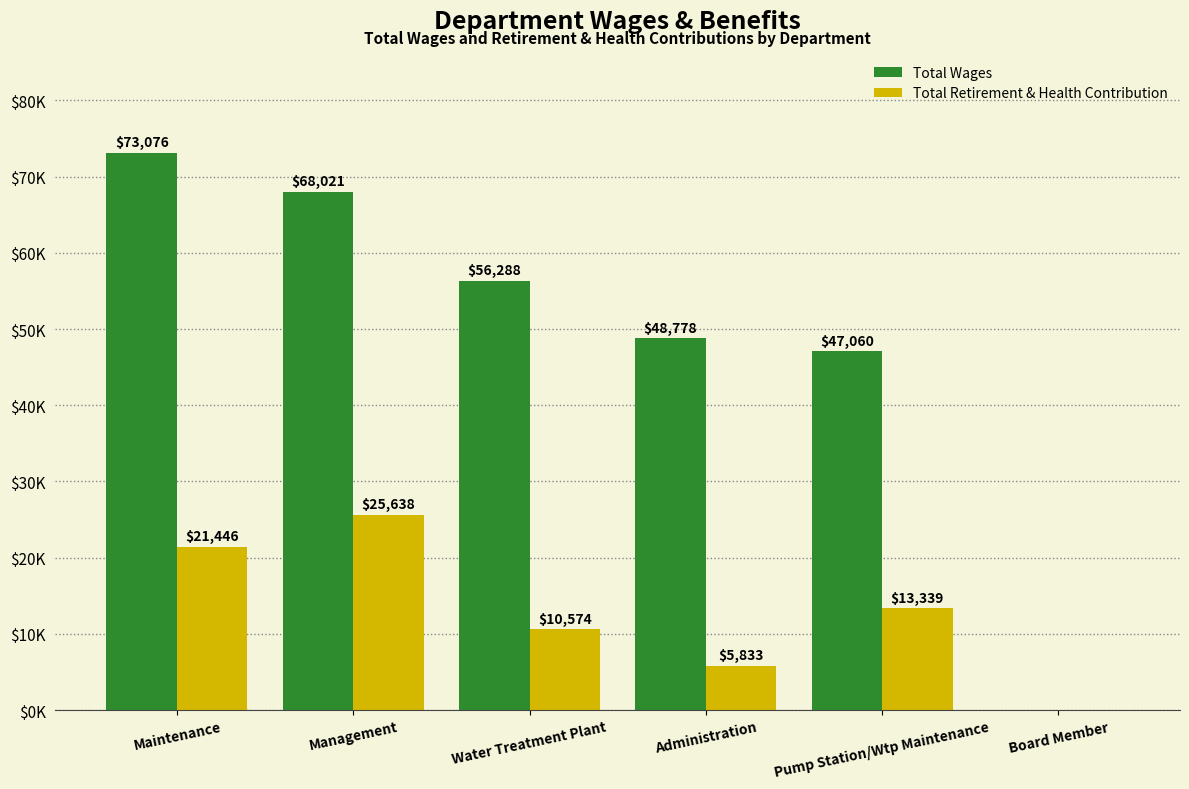

What is the approximate value of Total Retirement & Health Contribution at Water Treatment Plant, to the nearest 100?

10600